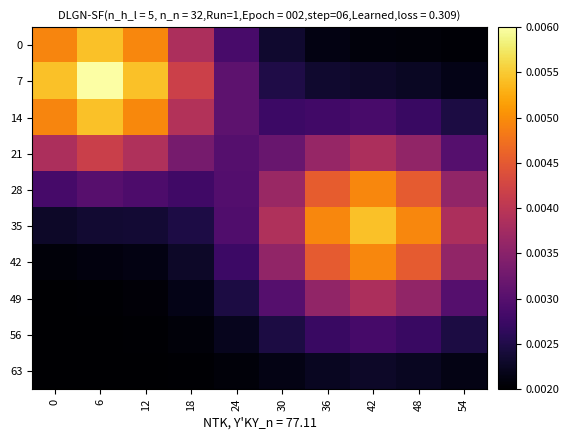

Reading left to right, list all the values displayed in this chart.

0: 0=0.0	6=0.0	12=0.0	18=0.0	24=0.0	30=0.0	36=0.0	42=0.0	48=0.0	54=0.0
7: 0=0.0	6=0.0	12=0.0	18=0.0	24=0.0	30=0.0	36=0.0	42=0.0	48=0.0	54=0.0
14: 0=0.0	6=0.0	12=0.0	18=0.0	24=0.0	30=0.0	36=0.0	42=0.0	48=0.0	54=0.0
21: 0=0.0	6=0.0	12=0.0	18=0.0	24=0.0	30=0.0	36=0.0	42=0.0	48=0.0	54=0.0
28: 0=0.0	6=0.0	12=0.0	18=0.0	24=0.0	30=0.0	36=0.0	42=0.0	48=0.0	54=0.0
35: 0=0.0	6=0.0	12=0.0	18=0.0	24=0.0	30=0.0	36=0.0	42=0.0	48=0.0	54=0.0
42: 0=0.0	6=0.0	12=0.0	18=0.0	24=0.0	30=0.0	36=0.0	42=0.0	48=0.0	54=0.0
49: 0=0.0	6=0.0	12=0.0	18=0.0	24=0.0	30=0.0	36=0.0	42=0.0	48=0.0	54=0.0
56: 0=0.0	6=0.0	12=0.0	18=0.0	24=0.0	30=0.0	36=0.0	42=0.0	48=0.0	54=0.0
63: 0=0.0	6=0.0	12=0.0	18=0.0	24=0.0	30=0.0	36=0.0	42=0.0	48=0.0	54=0.0